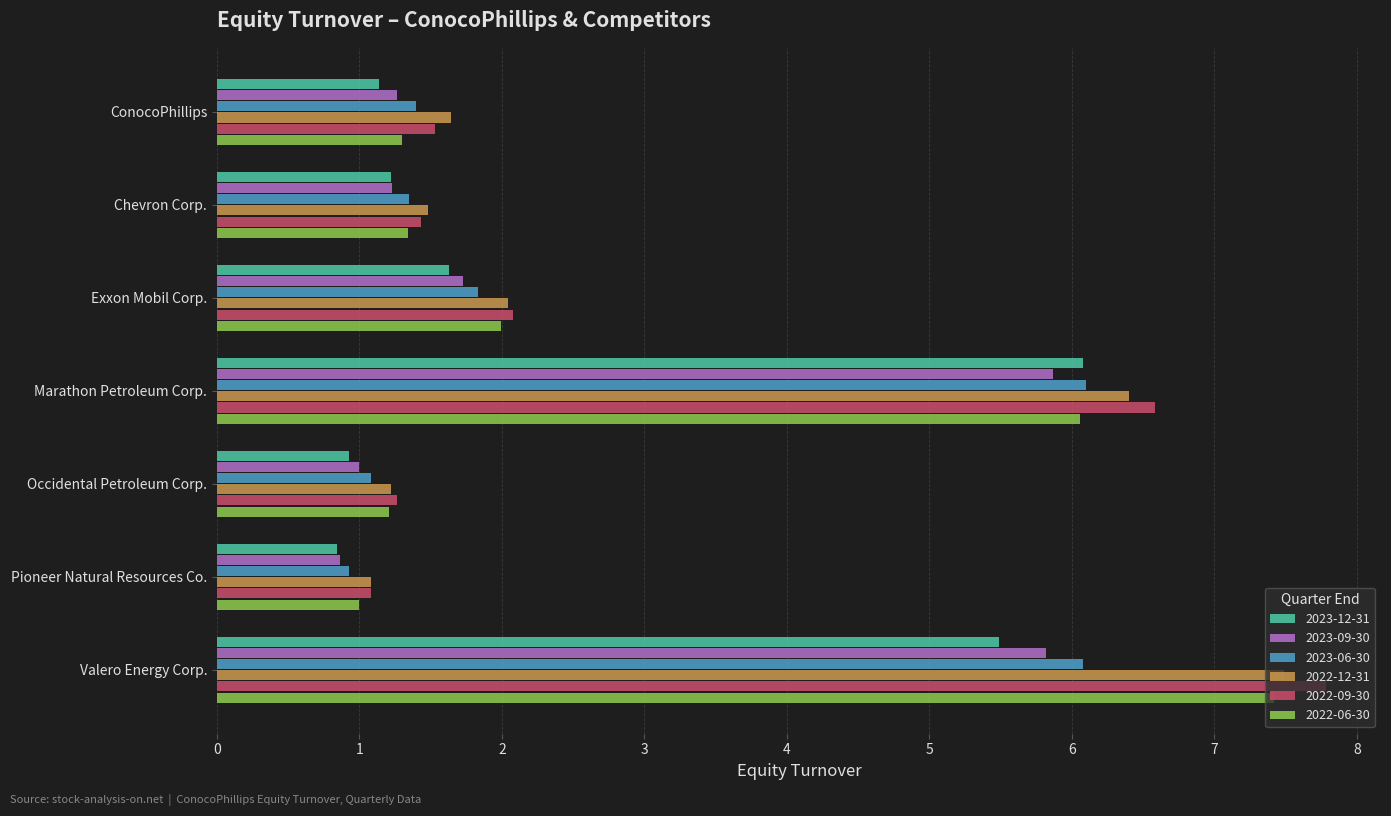

Which series has the widest spread of values?

2022-09-30